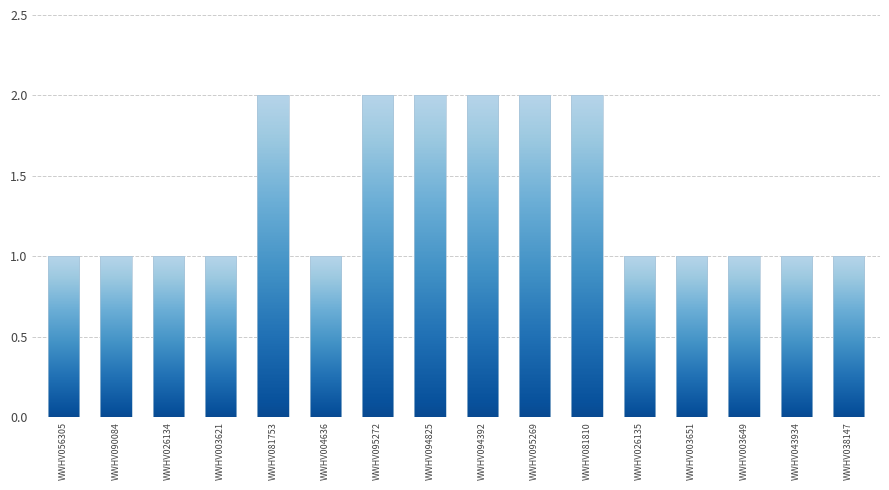

What is the difference between the values at WWHV081810 and WWHV004636?

1